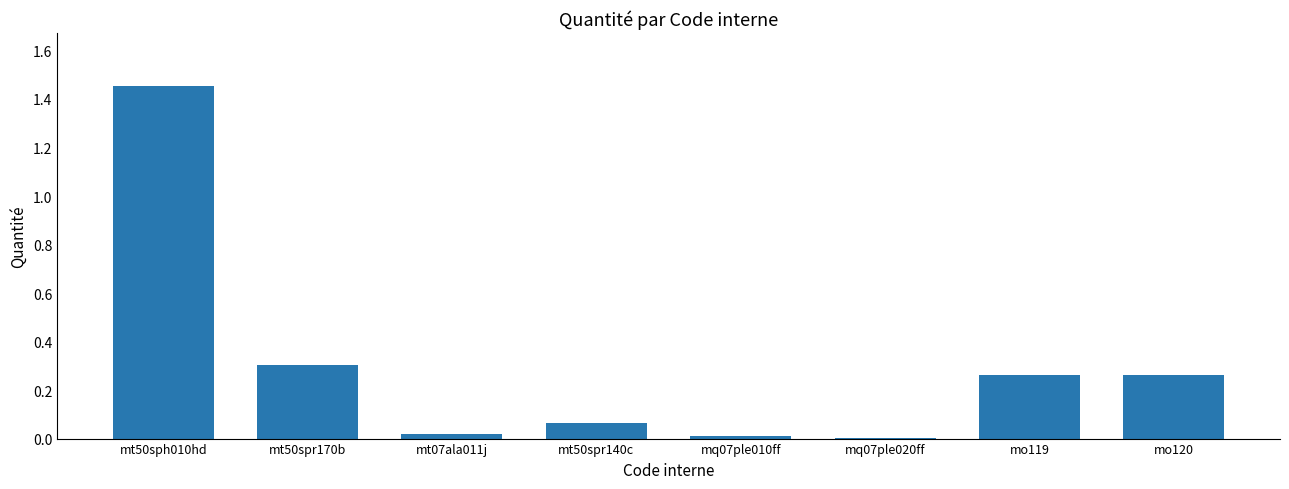

Is it true that the value at mt07ala011j is 0.0?

True